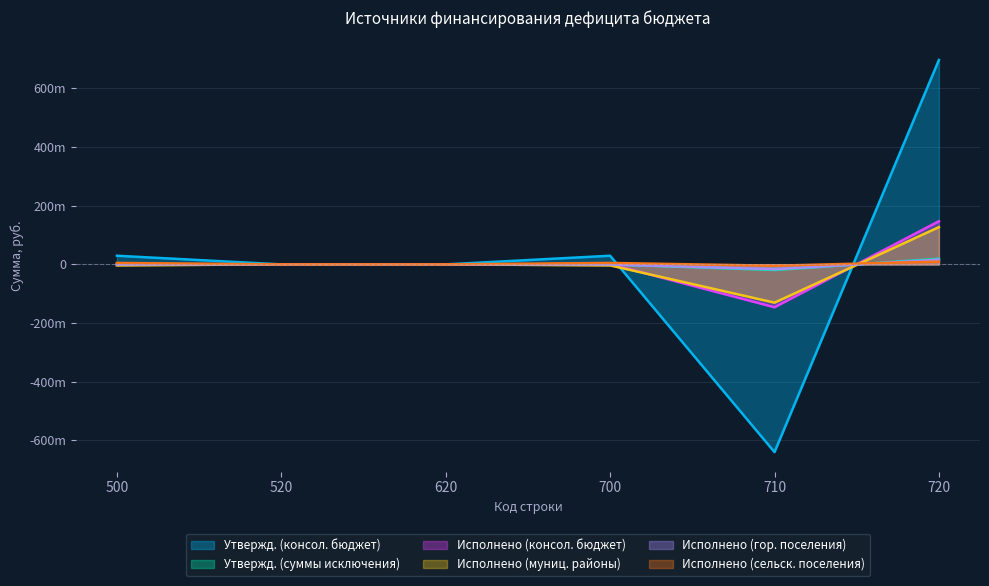

Reading left to right, what are all the values shown in this chart?

Утвержд. (консол. бюджет): 500=29425331.3	520=0.0	620=0.0	700=29425331.3	710=-639940460.7	720=696693589.6
Утвержд. (суммы исключения): 500=0.0	520=0.0	620=0.0	700=0.0	710=-19168574.0	720=19168574.0
Исполнено (консол. бюджет): 500=970510.5	520=0.0	620=0.0	700=970510.5	710=-146116860.2	720=147087370.7
Исполнено (муниц. районы): 500=-3522459.5	520=0.0	620=0.0	700=-3522459.5	710=-130474035.4	720=126951575.9
Исполнено (гор. поселения): 500=-406706.5	520=0.0	620=0.0	700=-406706.5	710=-16575101.8	720=16168395.2
Исполнено (сельск. поселения): 500=4899676.5	520=0.0	620=0.0	700=4899676.5	710=-4523830.1	720=9423506.6